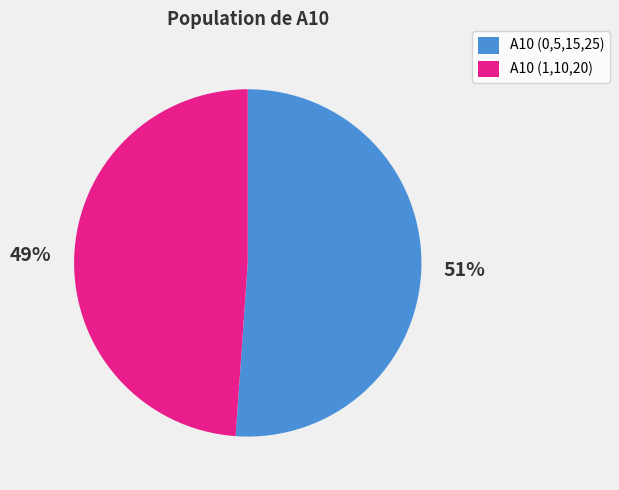

Count the number of slices in the pie.

2